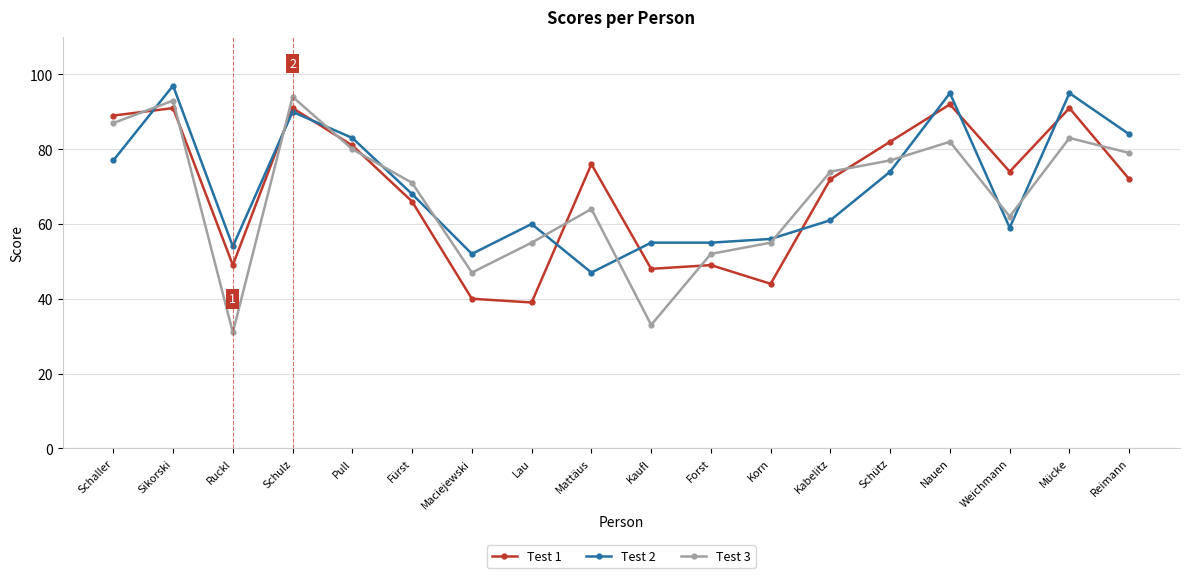

What is the label of the 10th point from the left?

Kaufl